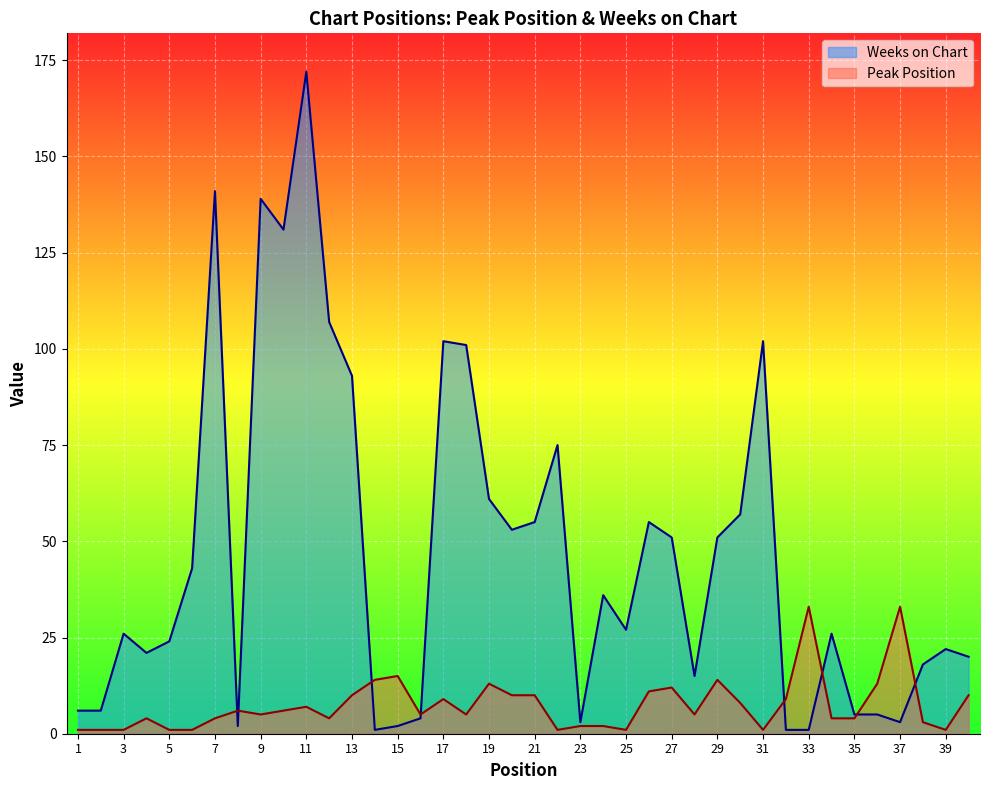

How many interior local valleys does the Weeks on Chart series have?

9